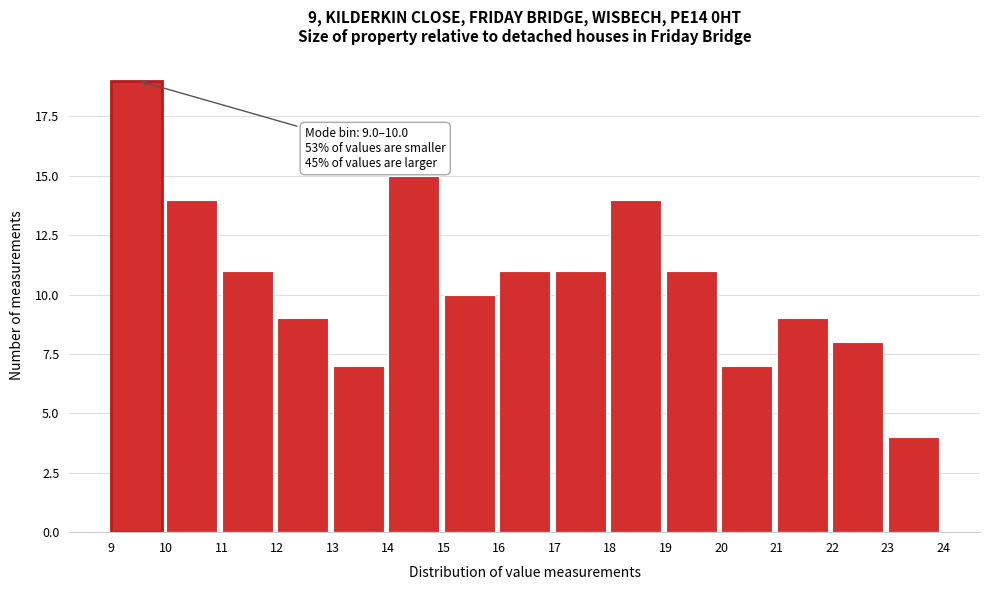

Which range on the x-axis has the tallest bar?

9 to 10